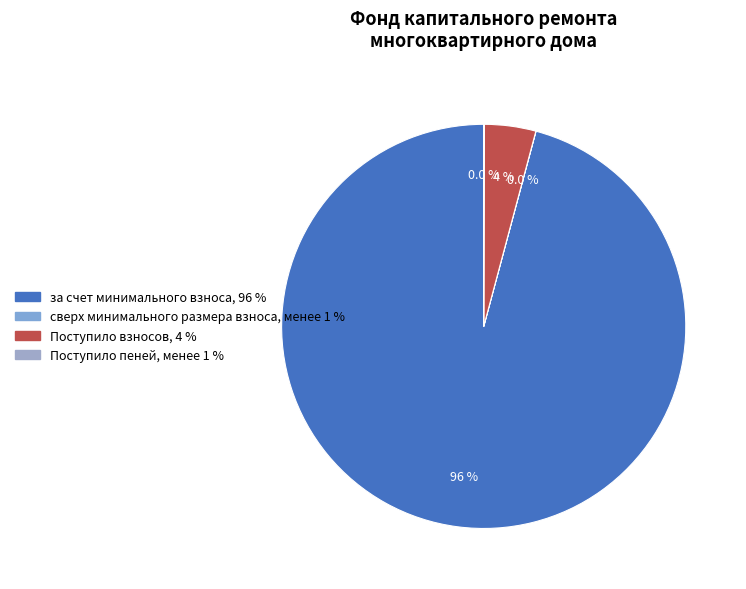

Rank the categories by value from lowest to highest.

сверх минимального размера взноса, Поступило пеней, Поступило взносов, за счет минимального взноса